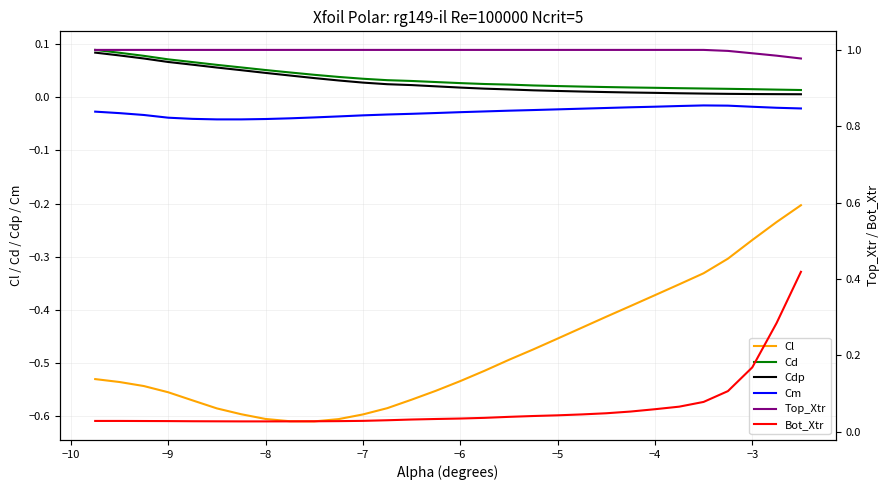

True or false: Cl and Cdp intersect in this chart.

False